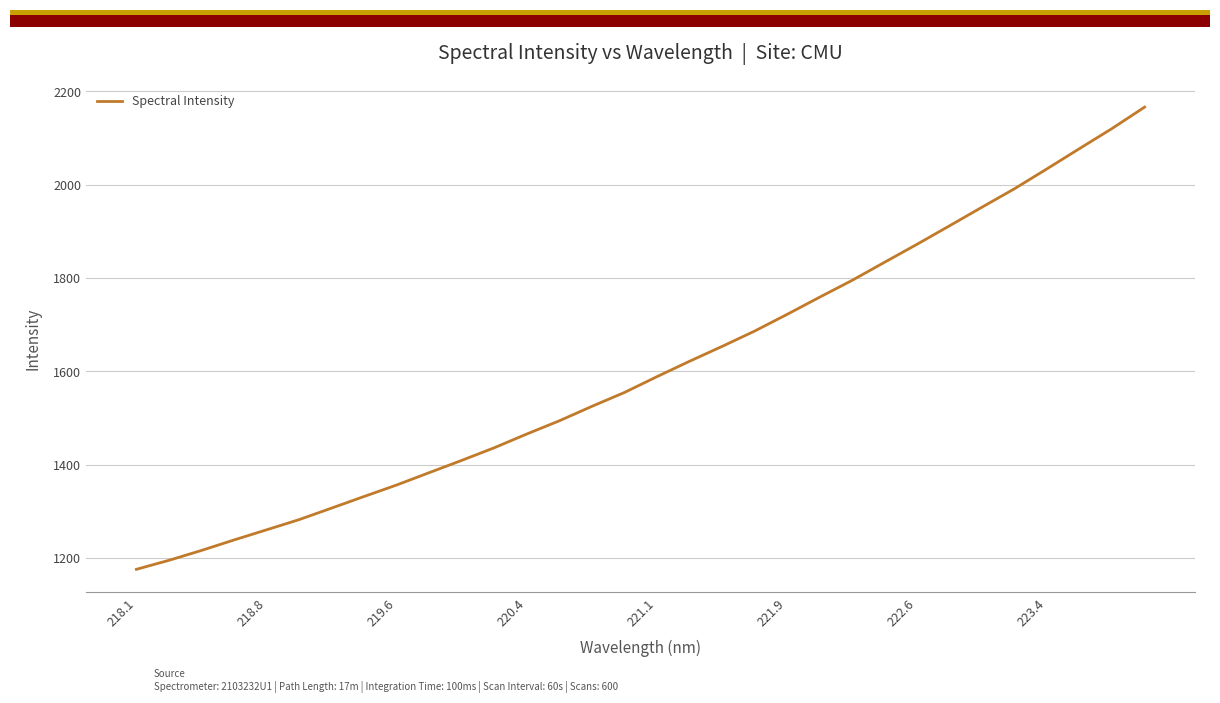

What is the maximum value shown in the chart?

2166.5